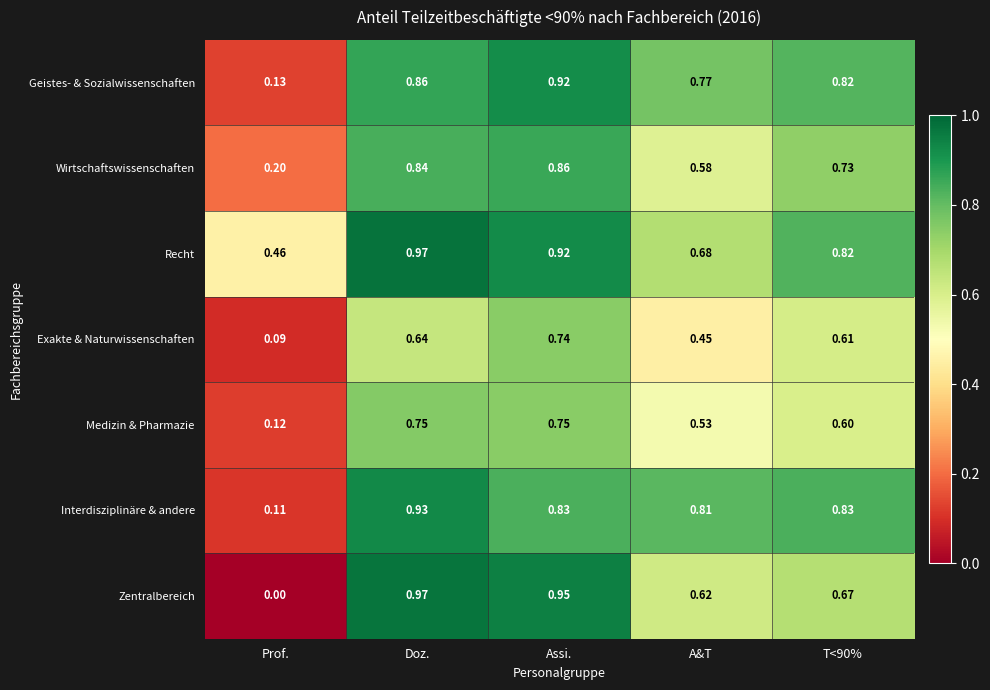

Which series changed the most between Doz. and T<90%?

Zentralbereich